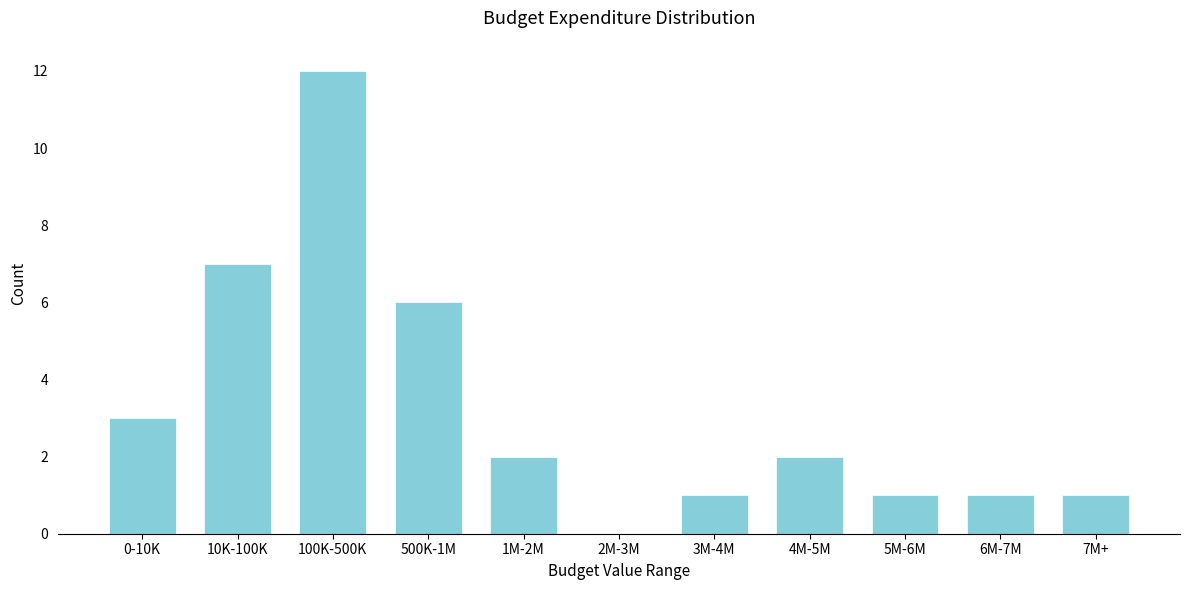

Reading right to left, list all the values displayed in this chart.

7M+=1	6M-7M=1	5M-6M=1	4M-5M=2	3M-4M=1	2M-3M=0	1M-2M=2	500K-1M=6	100K-500K=12	10K-100K=7	0-10K=3